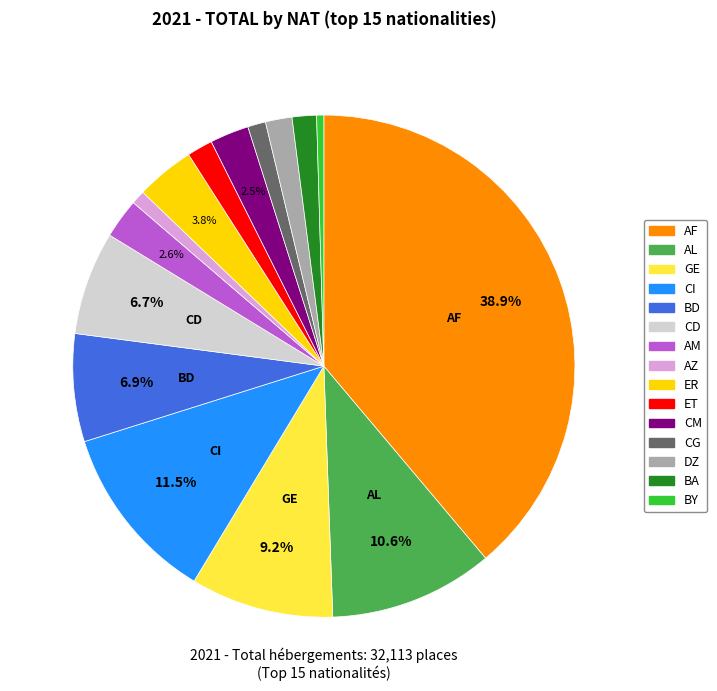

To the nearest percent, what is the combined percentage of CM and CI?

14%